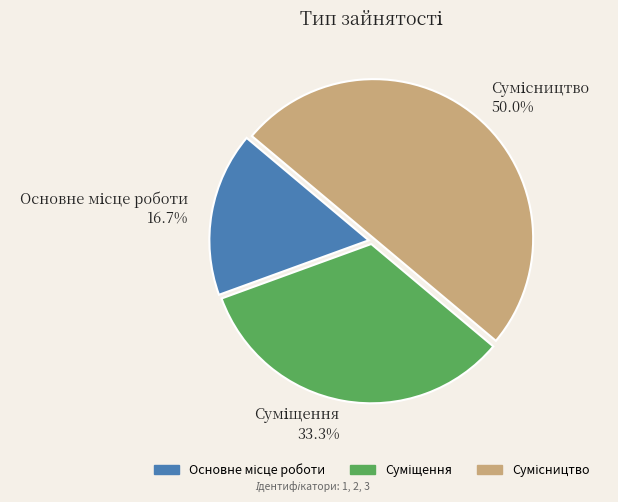

To the nearest percent, what is the difference between the largest and smallest slice percentages?

33%